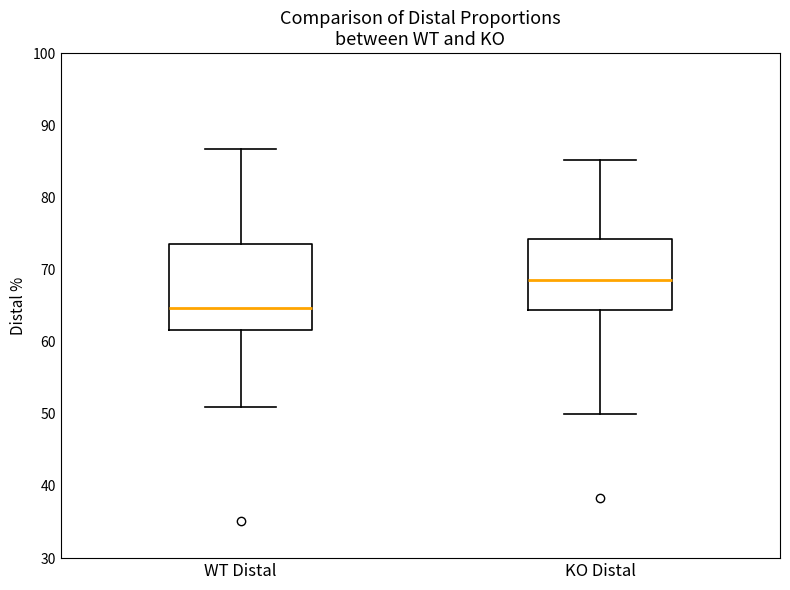

Which box is the tallest, from its lower edge to its upper edge?

WT Distal